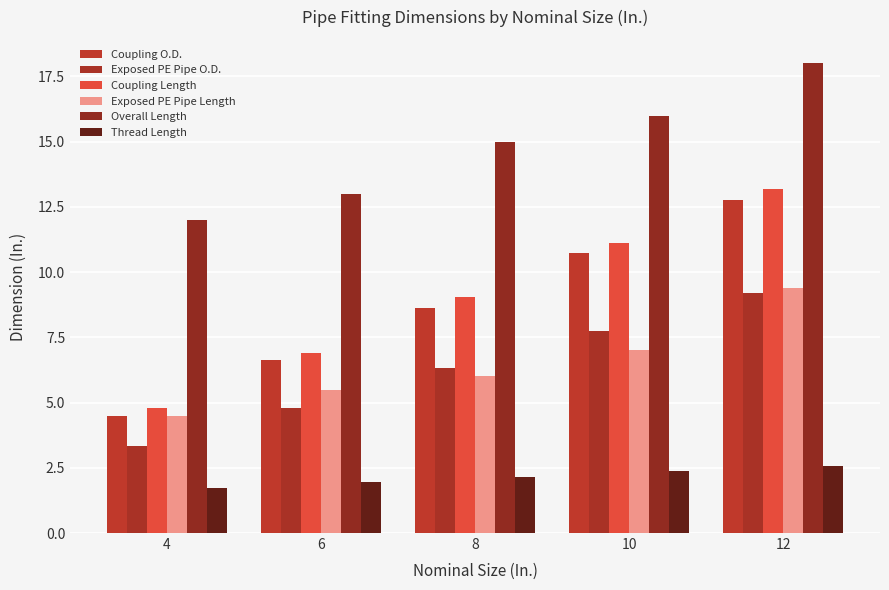

What is the difference between the maximum and minimum values in the Coupling Length series?

8.4